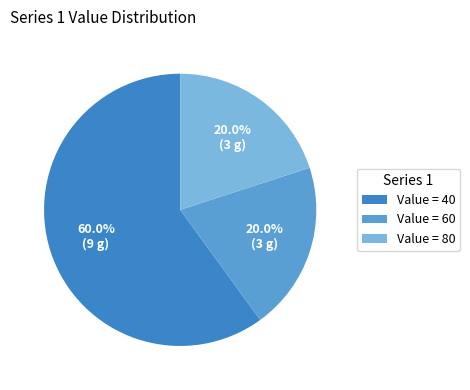

What is the ratio of the value at Value = 40 to the value at Value = 60?

3.0